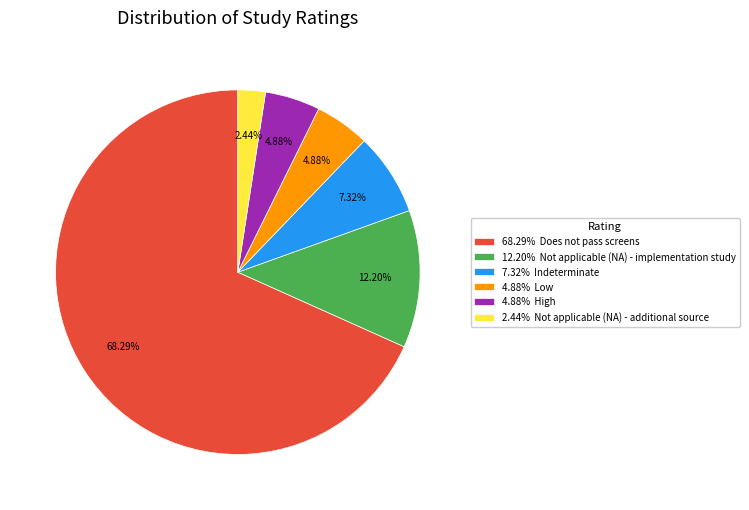

Which has a higher value, 68.29% Does not pass screens or 7.32% Indeterminate?

68.29% Does not pass screens